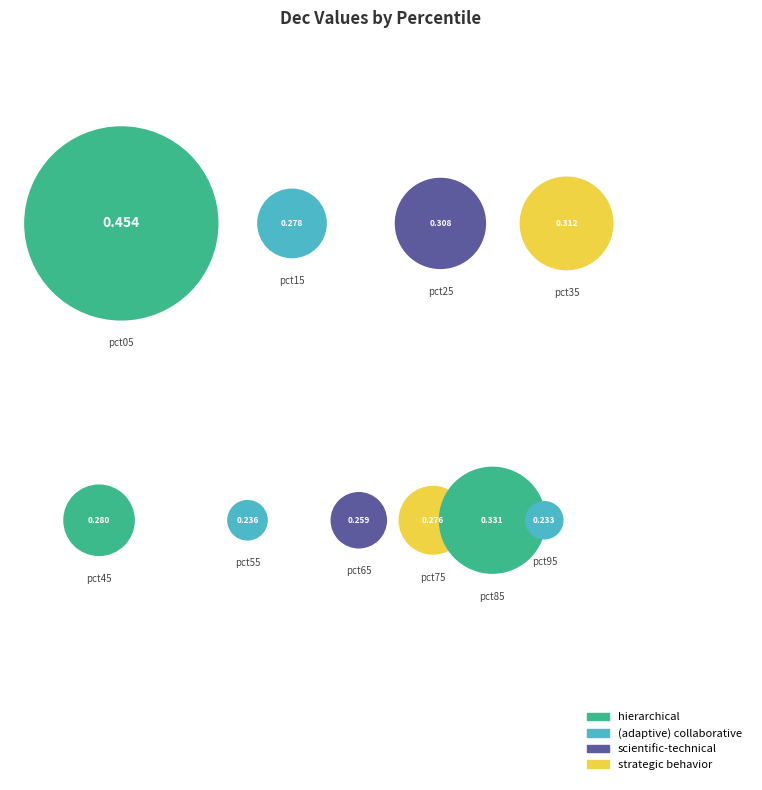

Which slice is the largest?

pct05